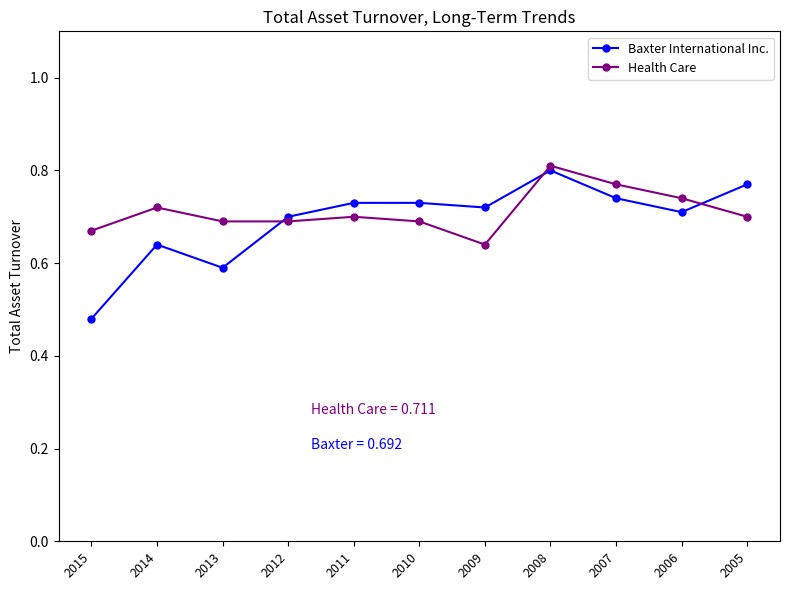

Which category has the lowest value in the Health Care series?

2009